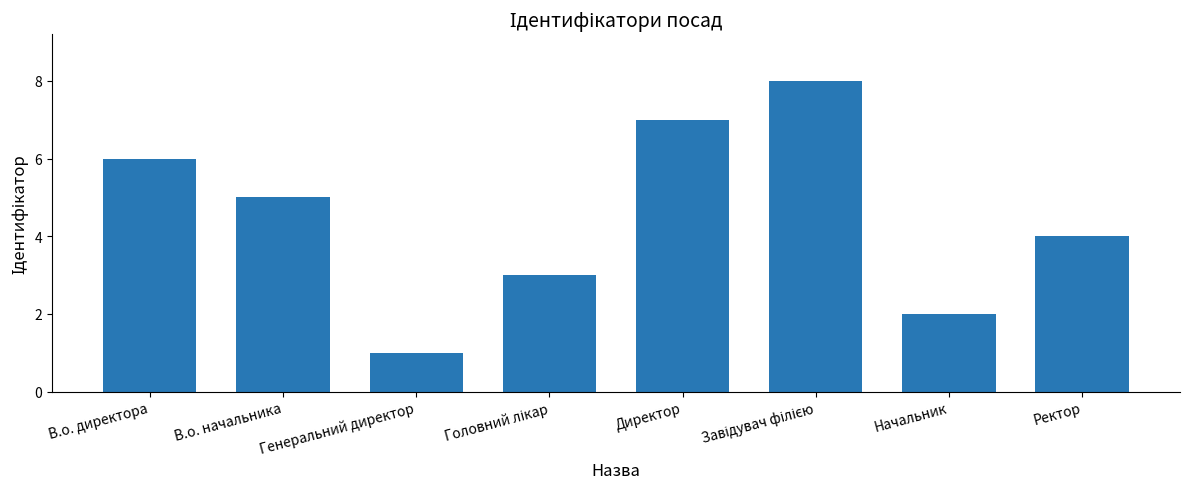

Is it true that the value at Директор is 13?

False